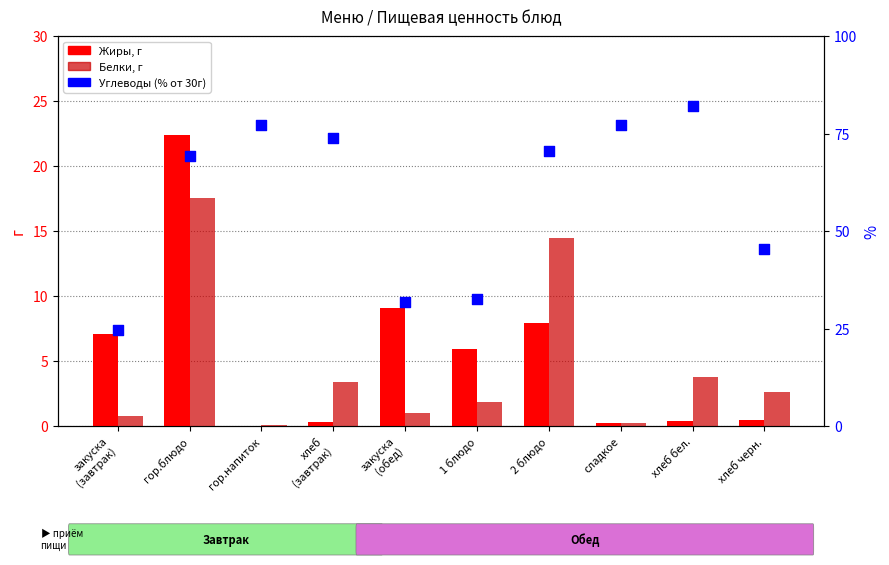

Which series reaches the maximum Y coordinate?

Углеводы (% от 30г)